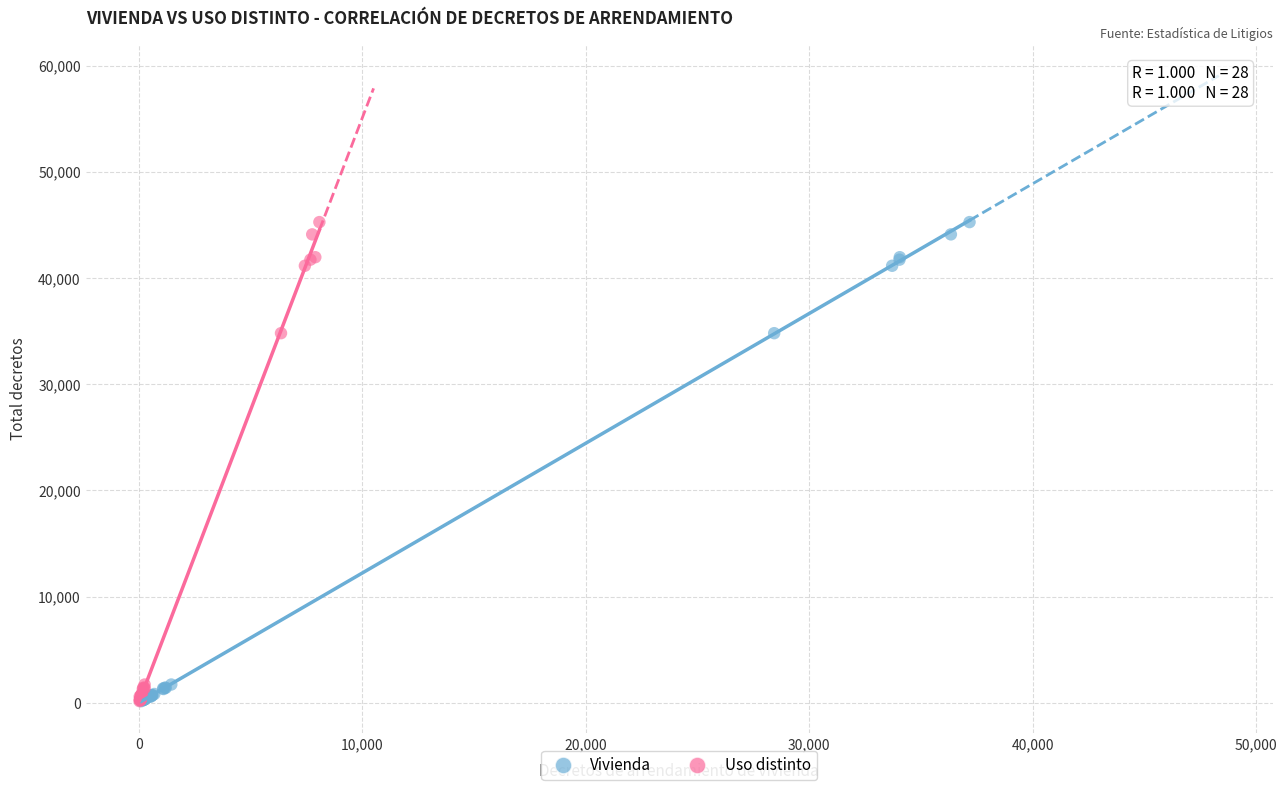

What are all the series names shown in the legend?

Vivienda, Uso distinto